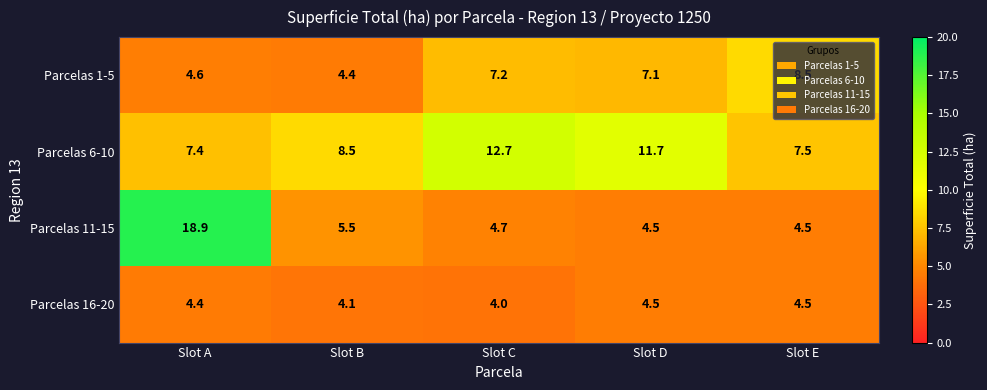

Between Slot A and Slot C, which series saw the biggest shift?

Parcelas 11-15